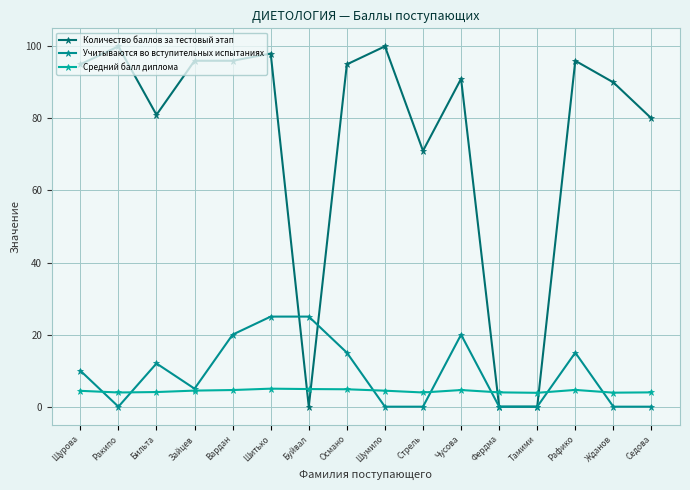

Reading left to right, what are all the values shown in this chart?

Количество баллов за тестовый этап: Щурова=95.0	Ракипо=100.0	Бильта=81.0	Зайцев=96.0	Вардан=96.0	Шитько=98.0	Буйвал=0.0	Османо=95.0	Шумило=100.0	Стрель=71.0	Чусова=91.0	Фердма=0.0	Тамими=0.0	Рафико=96.0	Жданов=90.0	Седова=80.0
Учитываются во вступительных испытаниях: Щурова=10.0	Ракипо=0.0	Бильта=12.0	Зайцев=5.0	Вардан=20.0	Шитько=25.0	Буйвал=25.0	Османо=15.0	Шумило=0.0	Стрель=0.0	Чусова=20.0	Фердма=0.0	Тамими=0.0	Рафико=15.0	Жданов=0.0	Седова=0.0
Средний балл диплома: Щурова=4.4	Ракипо=3.9	Бильта=4.1	Зайцев=4.5	Вардан=4.6	Шитько=5.0	Буйвал=4.9	Османо=4.8	Шумило=4.4	Стрель=3.9	Чусова=4.6	Фердма=4.0	Тамими=3.9	Рафико=4.7	Жданов=3.9	Седова=4.0